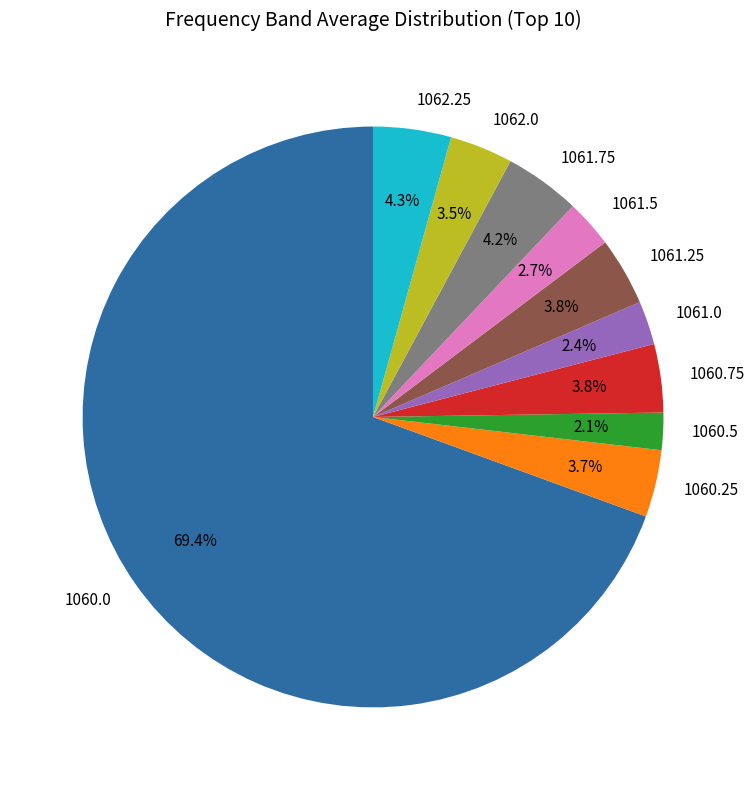

What percentage is the 1060.5 slice, to the nearest percent?

2%